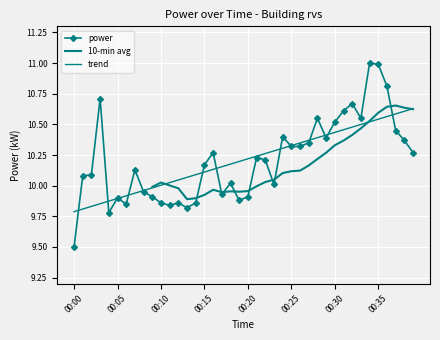

Which category has the lowest value across all series?

00:00